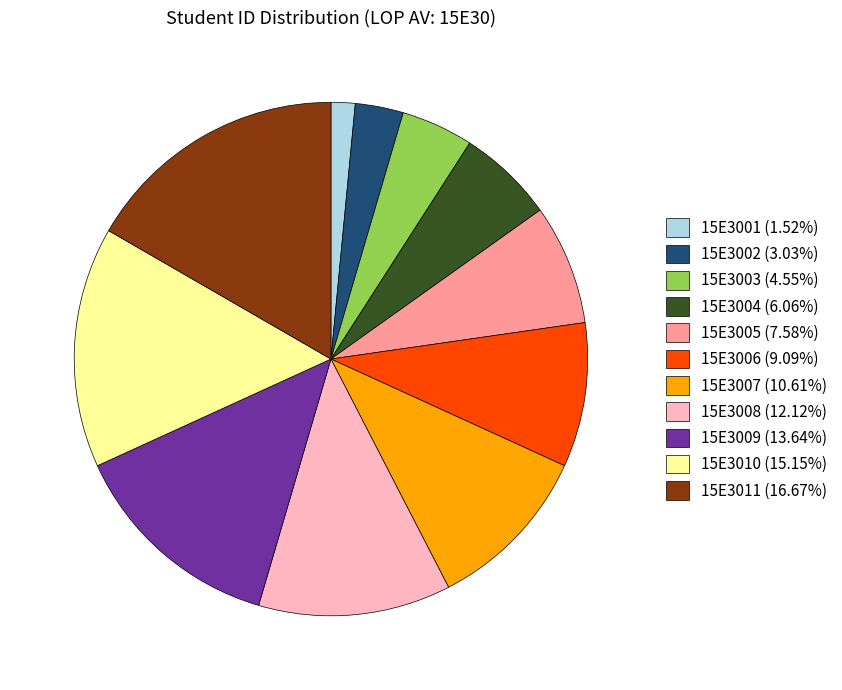

Do 15E3002 (3.03%) and 15E3006 (9.09%) together represent more than half of the pie?

No